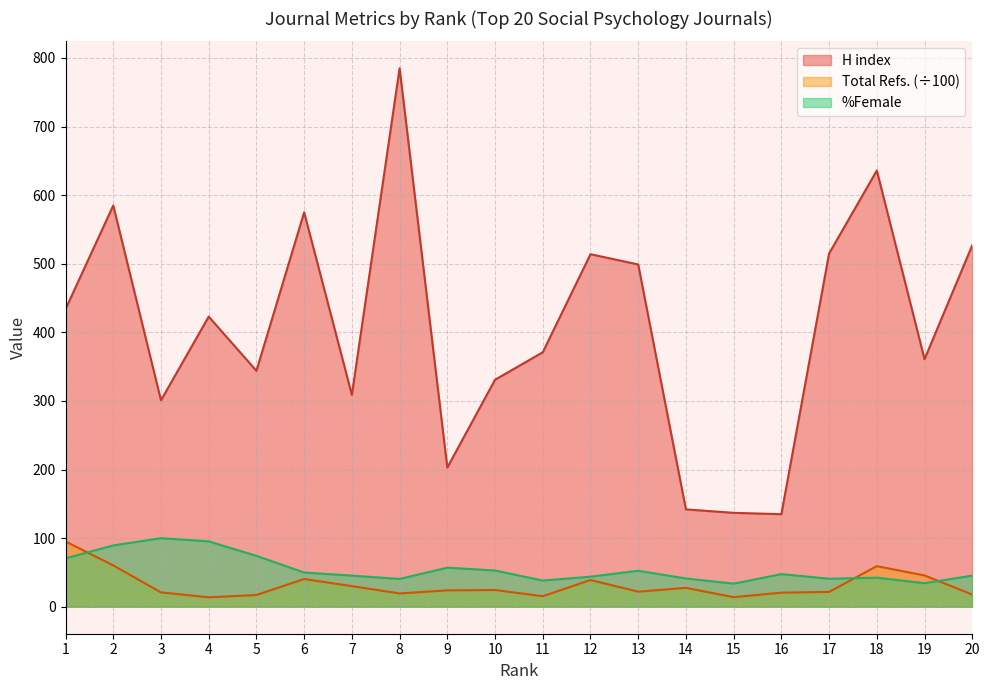

What is the difference between the Total Refs. values at 5 and 18?

42.1